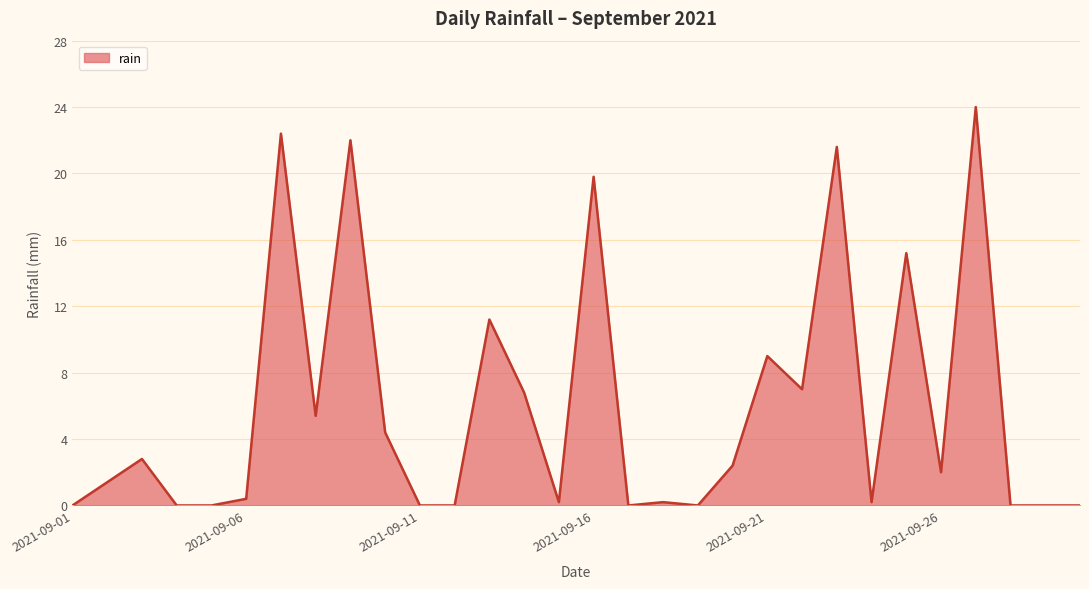

What is the difference between the maximum and minimum values?

24.0